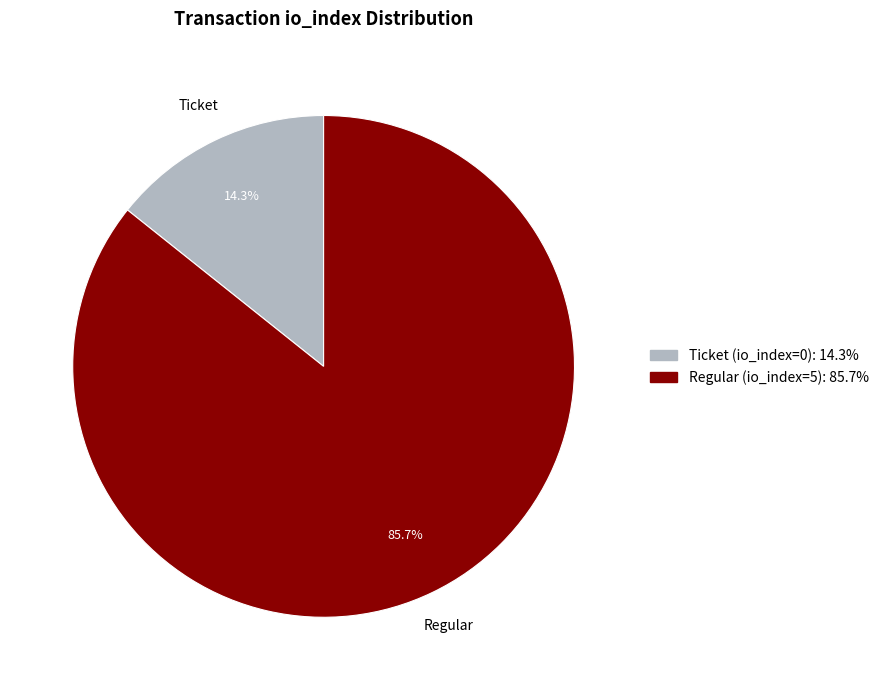

Rank the categories by value from highest to lowest.

Regular, Ticket